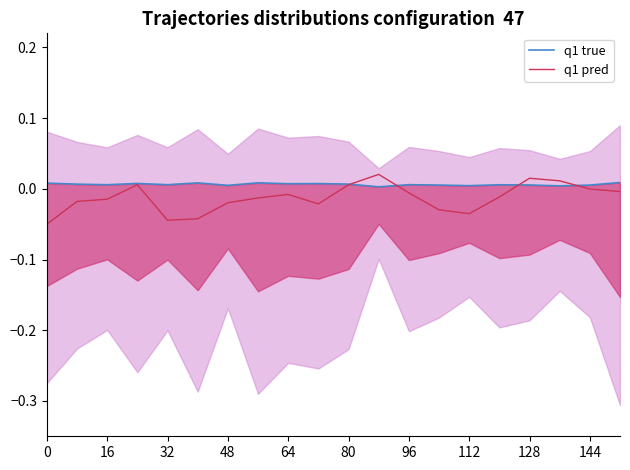

True or false: q1 pred has a value of -0.0 at 0.

False